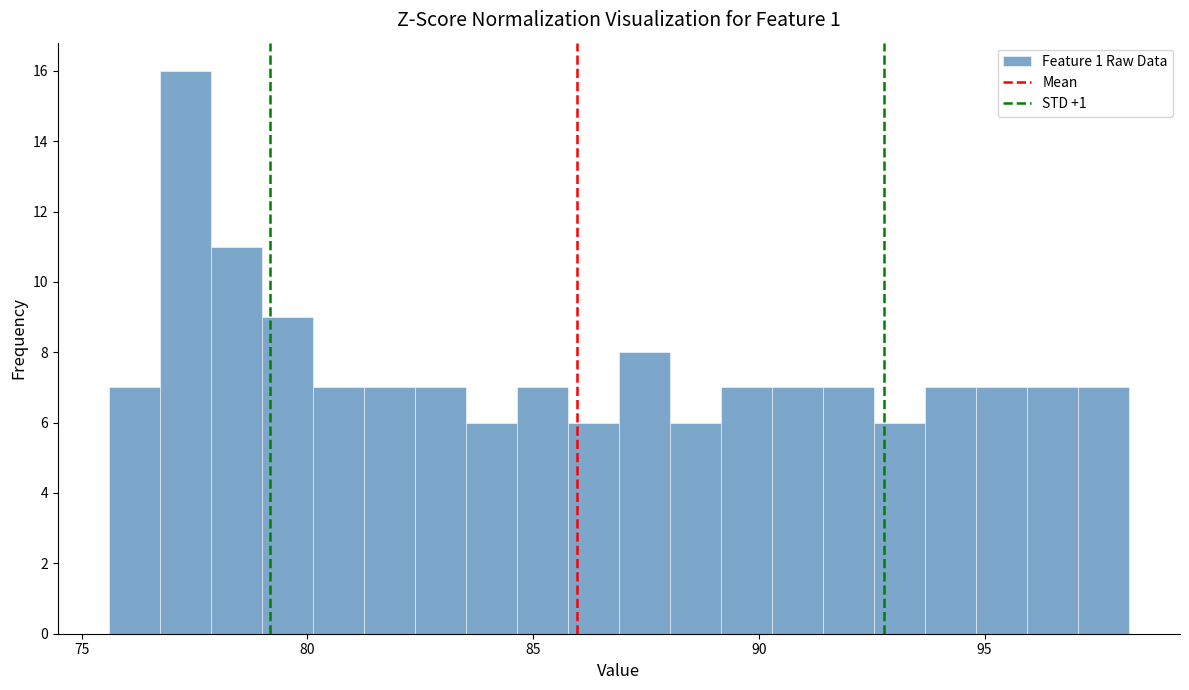

Around what value on the x-axis is the tallest bar? Give the approximate position of its centre, as read against the axis.

77.5